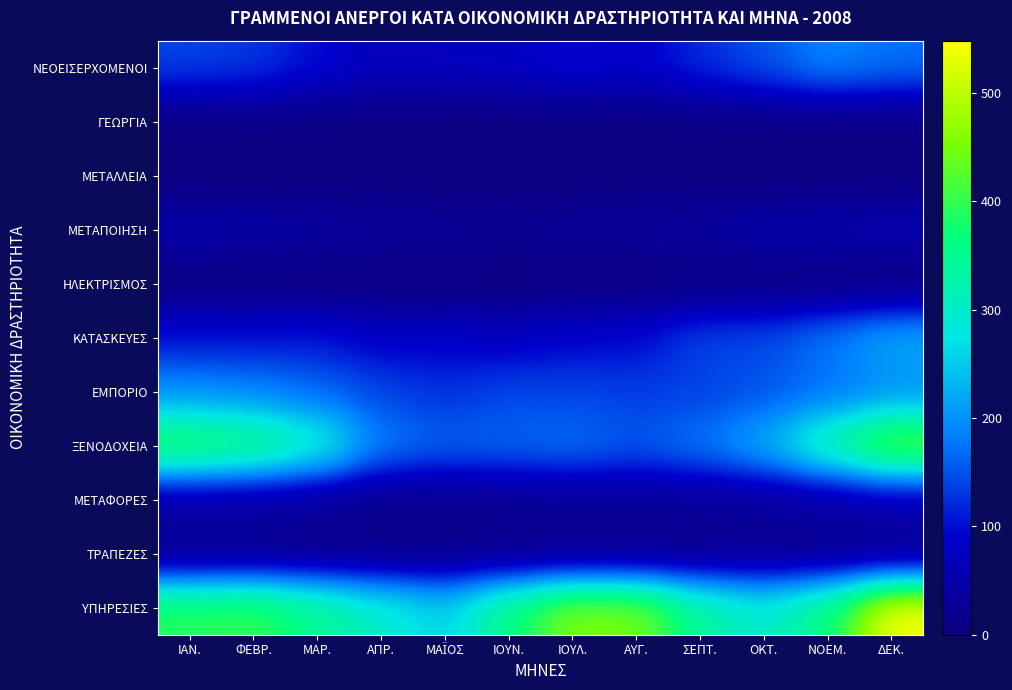

Rank the series at ΦΕΒΡ. from highest to lowest value.

ΥΠΗΡΕΣΙΕΣ, ΞΕΝΟΔΟΧΕΙΑ, ΕΜΠΟΡΙΟ, ΝΕΟΕΙΣΕΡΧΟΜΕΝΟΙ, ΚΑΤΑΣΚΕΥΕΣ, ΜΕΤΑΠΟΙΗΣΗ, ΜΕΤΑΦΟΡΕΣ, ΤΡΑΠΕΖΕΣ, ΓΕΩΡΓΙΑ, ΜΕΤΑΛΛΕΙΑ, ΗΛΕΚΤΡΙΣΜΟΣ